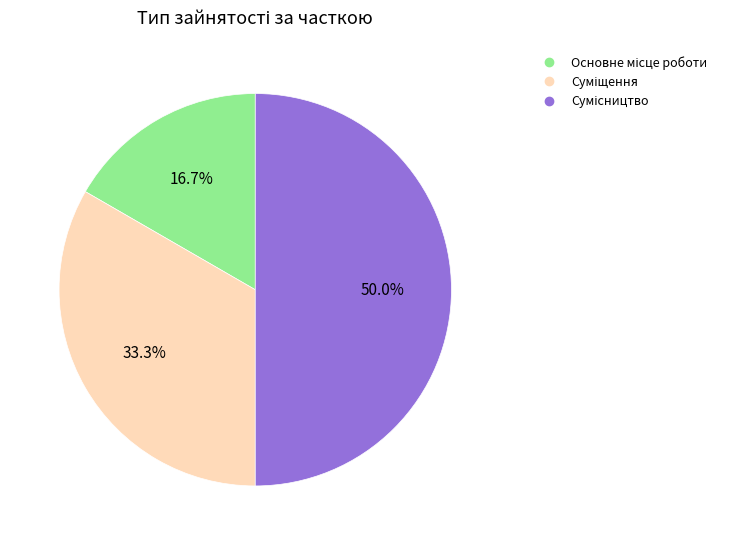

Combined, do Основне місце роботи and Сумісництво account for over 50%?

Yes